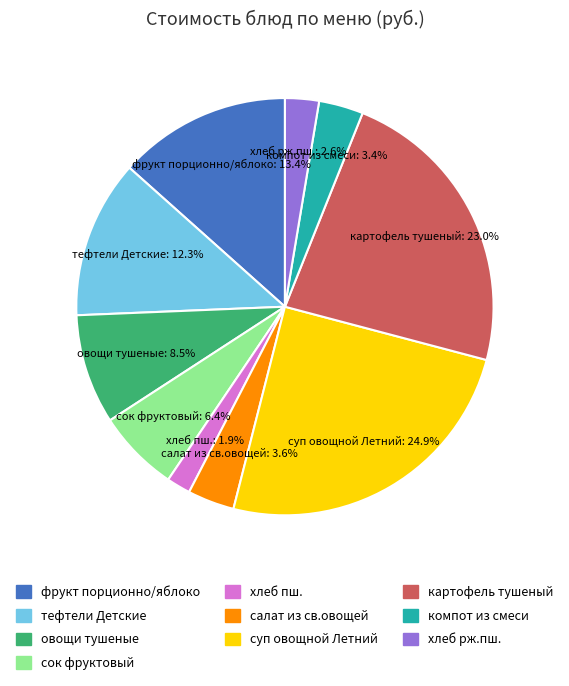

Does any single category account for the majority?

No